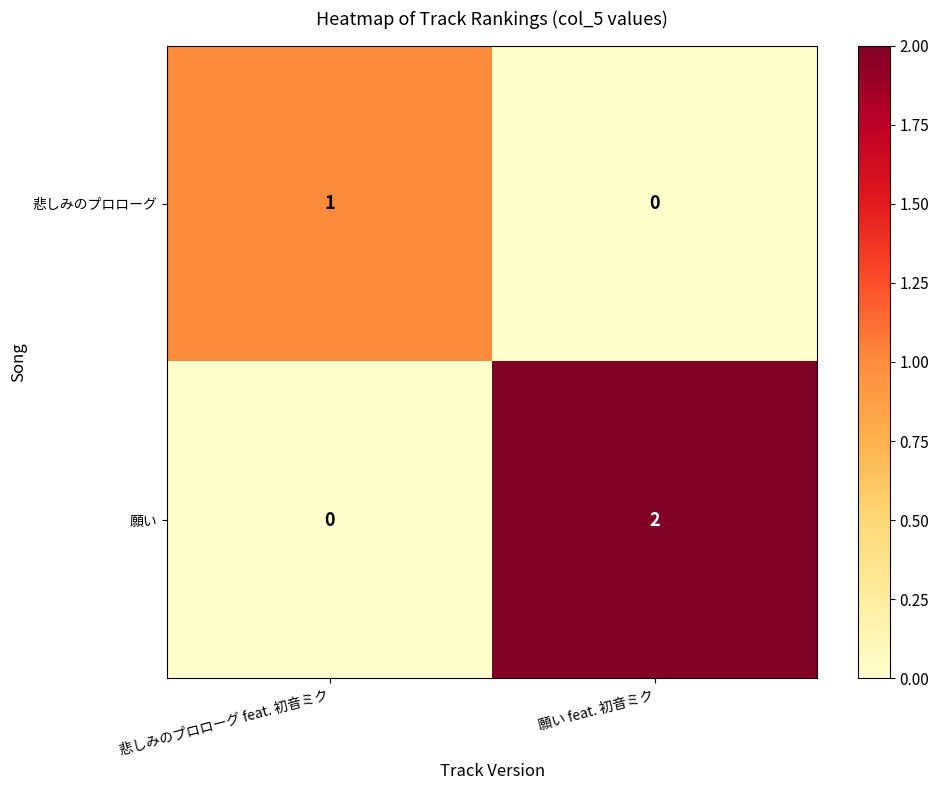

Reading right to left, extract all data points from this chart.

悲しみのプロローグ: 0	1
願い: 2	0